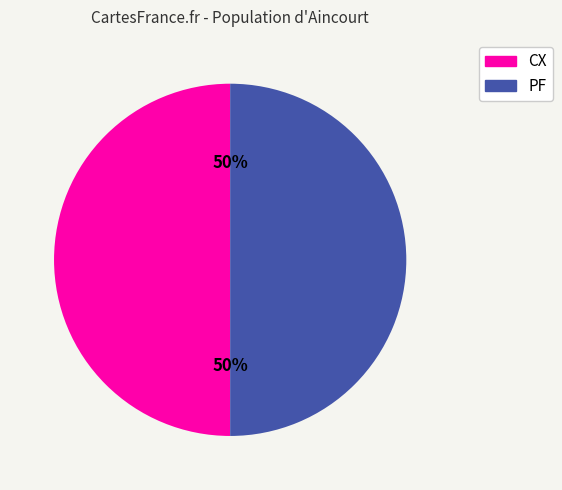

Is the sum of CX and PF greater than half?

Yes